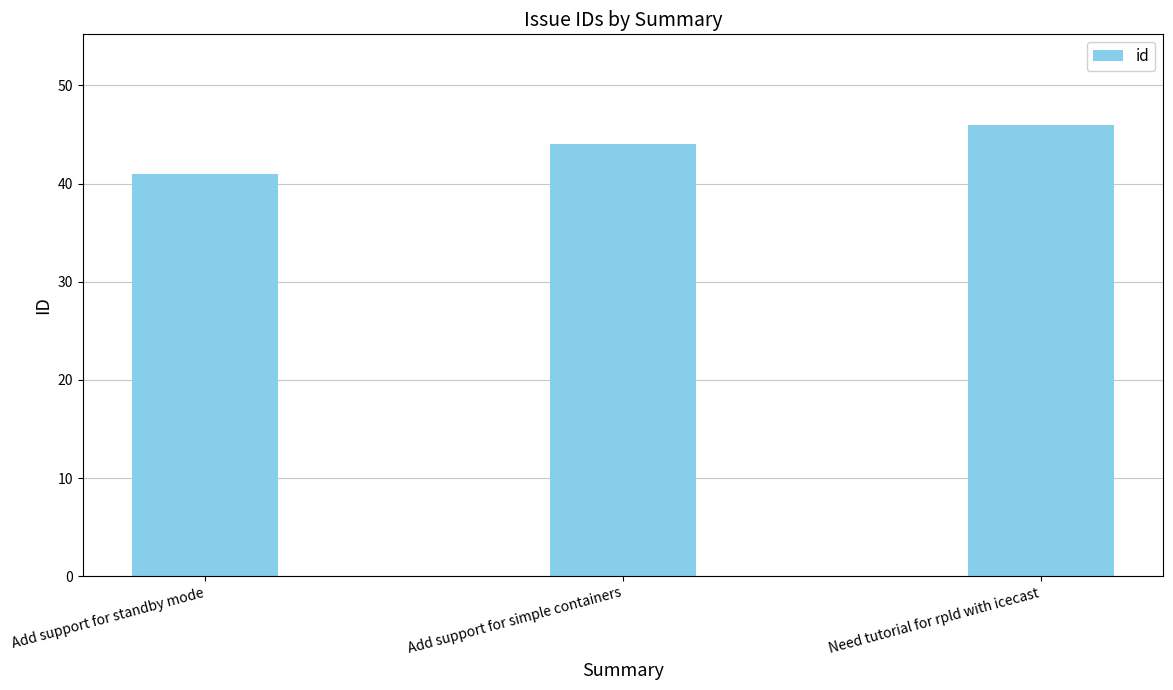

What is the change in value from Add support for standby mode to Add support for simple containers?

+3